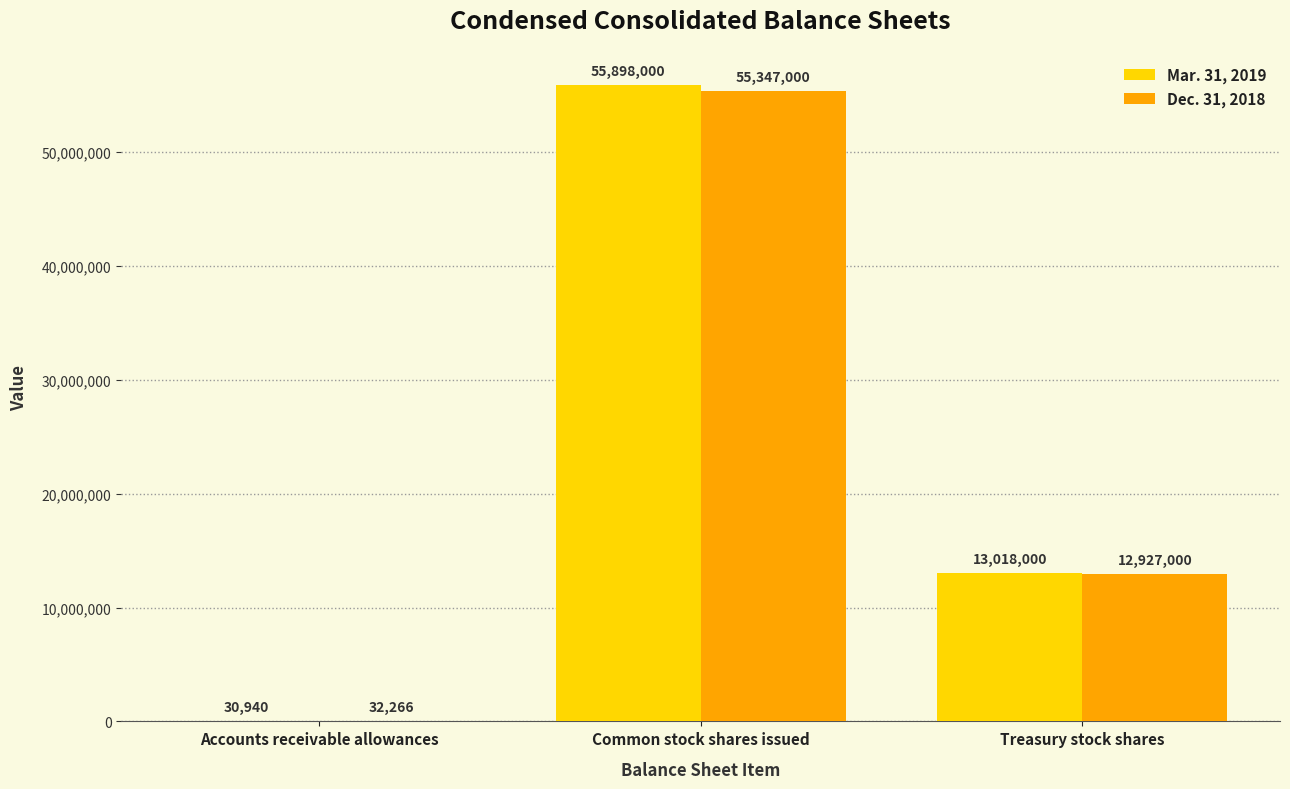

What is the maximum value shown in the chart?

55898000